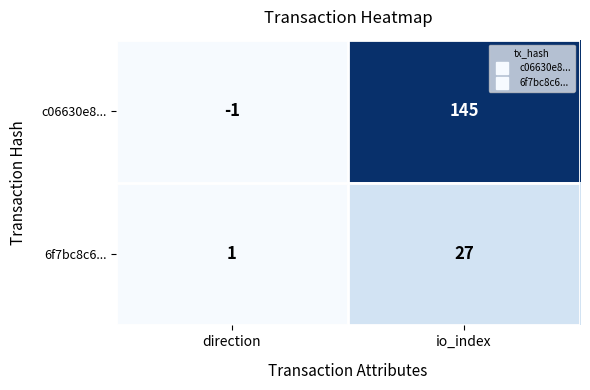

What is the spread (max minus min) of values at io_index?

118